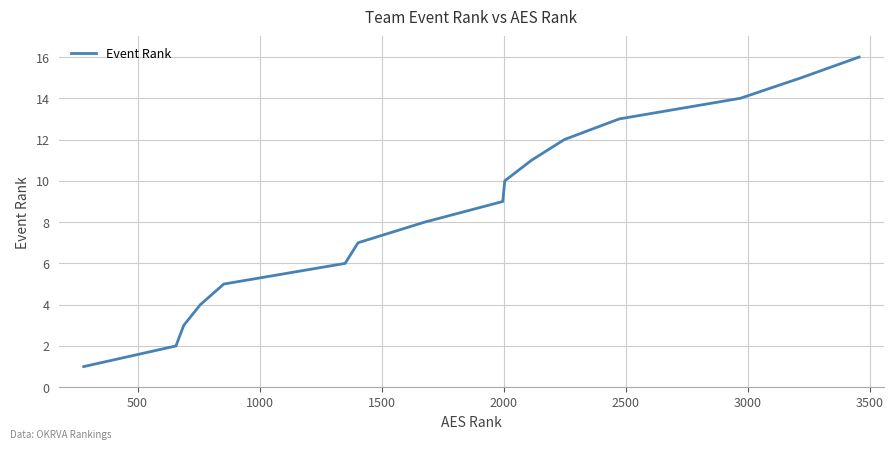

What is the greatest value displayed?

16